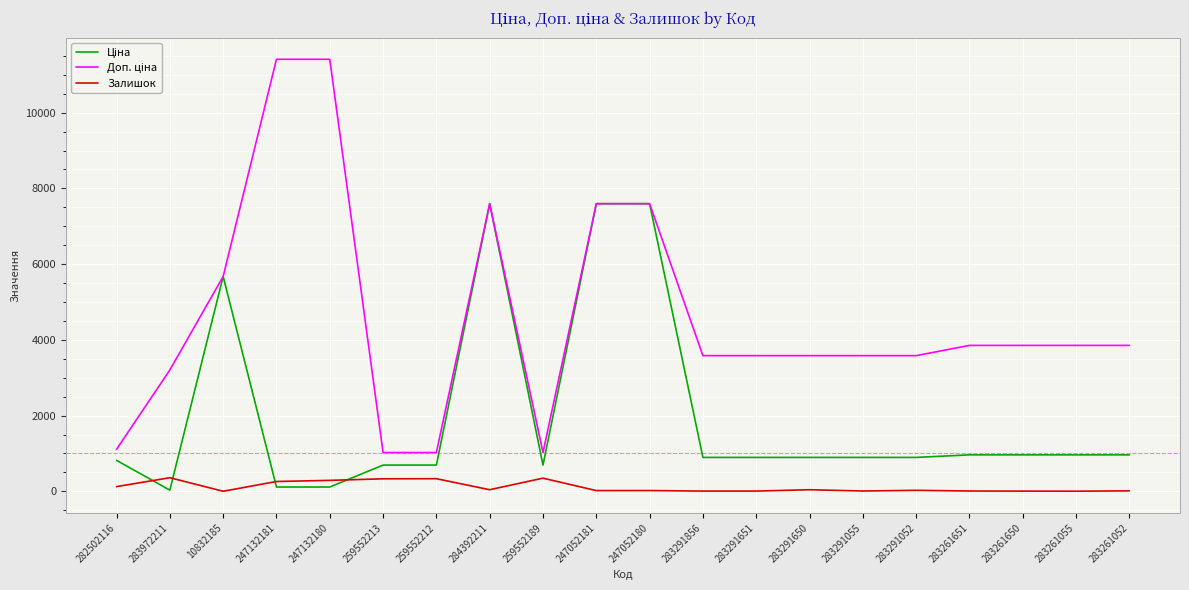

What is the difference between the highest and lowest values at 282502116?

984.2